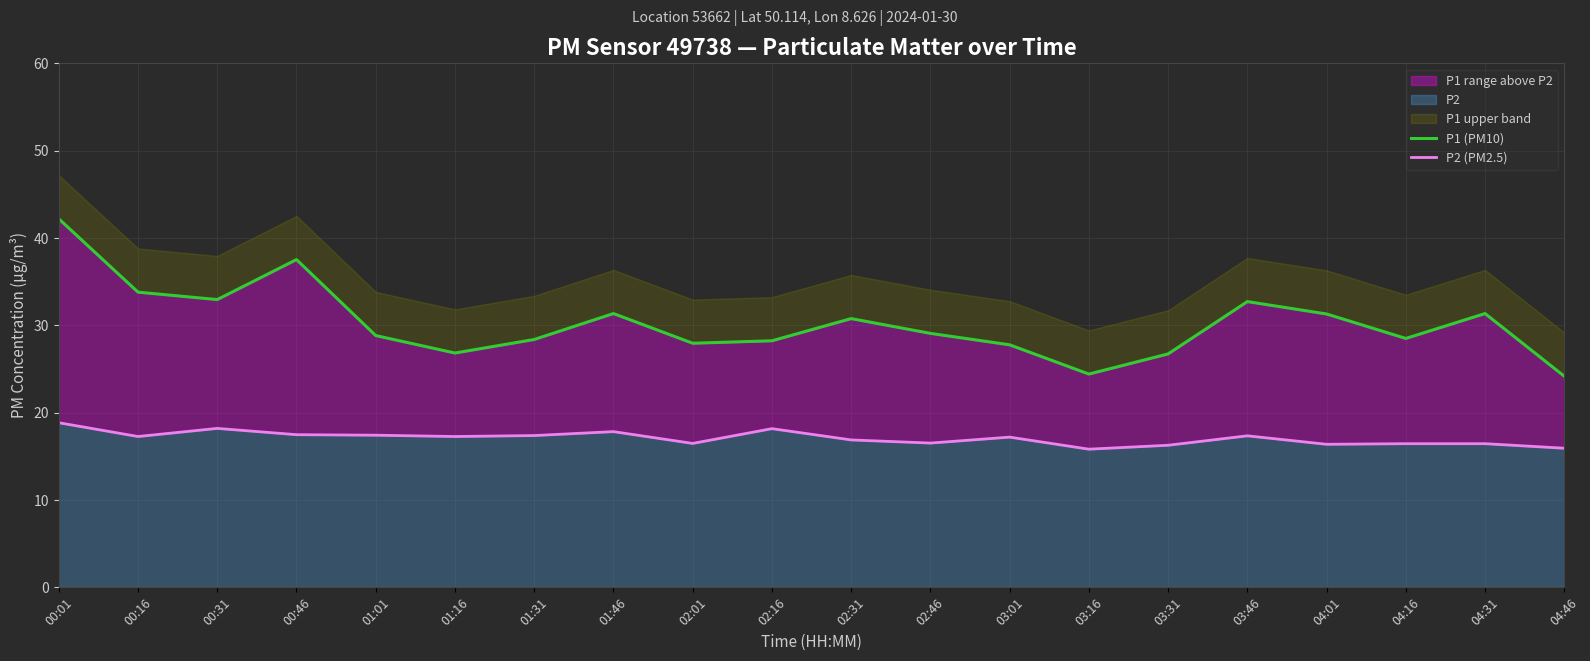

The value of P2 (PM2.5) at 03:16 is 15.8. True or false?

True